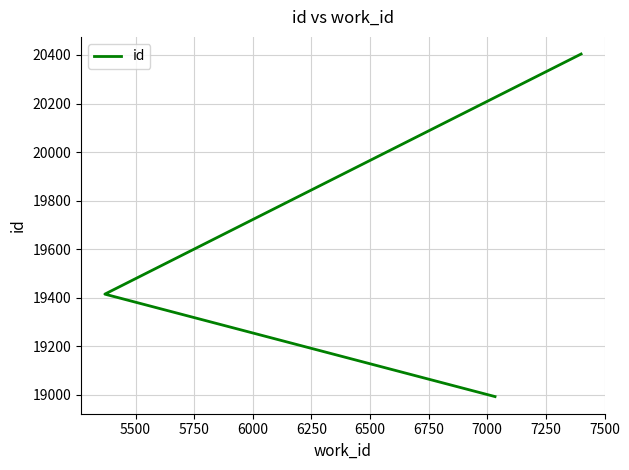

Is this an area chart (filled region under the line)?

No